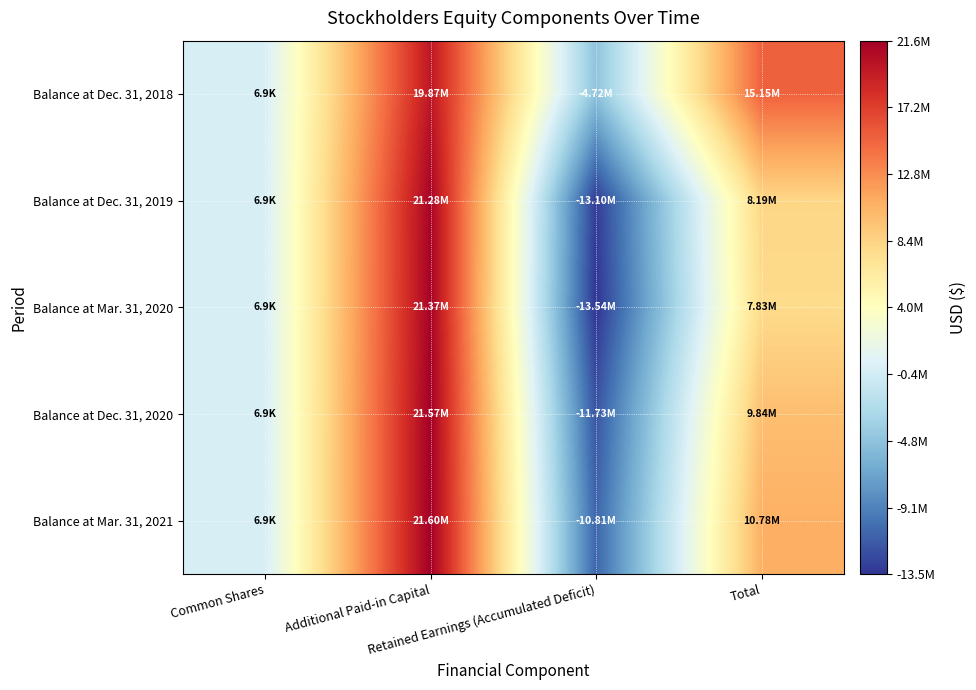

At Total, list the series in order from largest to smallest.

Balance at Dec. 31, 2018, Balance at Mar. 31, 2021, Balance at Dec. 31, 2020, Balance at Dec. 31, 2019, Balance at Mar. 31, 2020